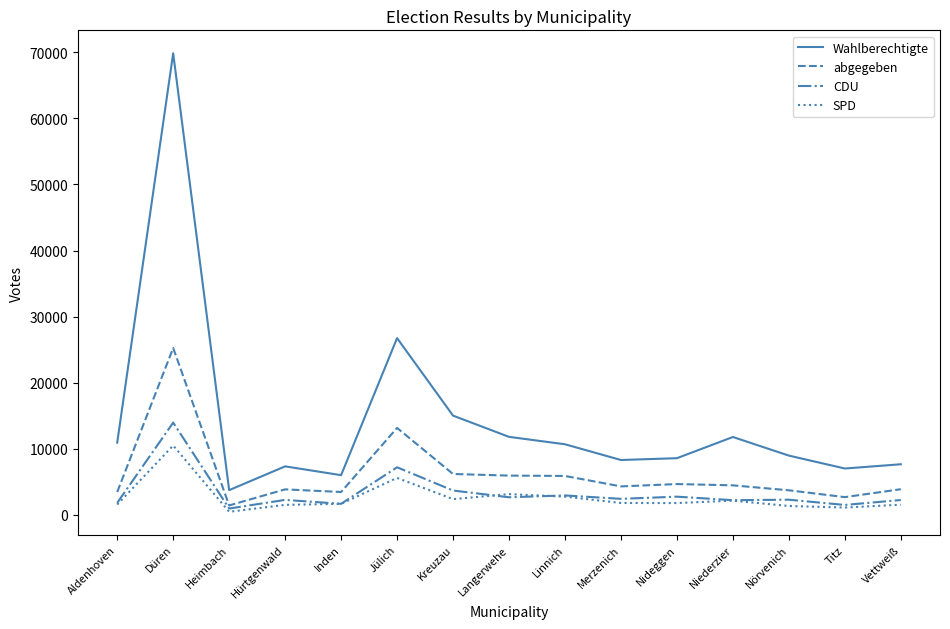

Where is the first local minimum for CDU?

Heimbach